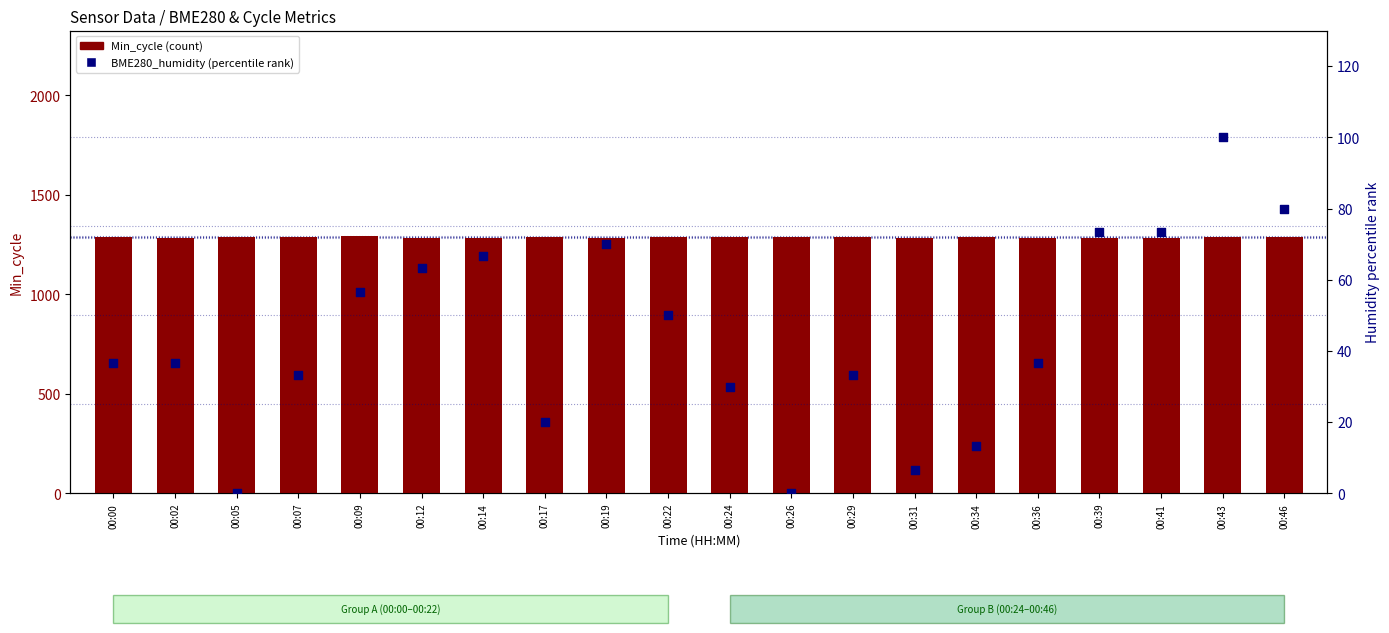

Which series has the widest spread of Y values?

BME280_humidity (percentile rank)